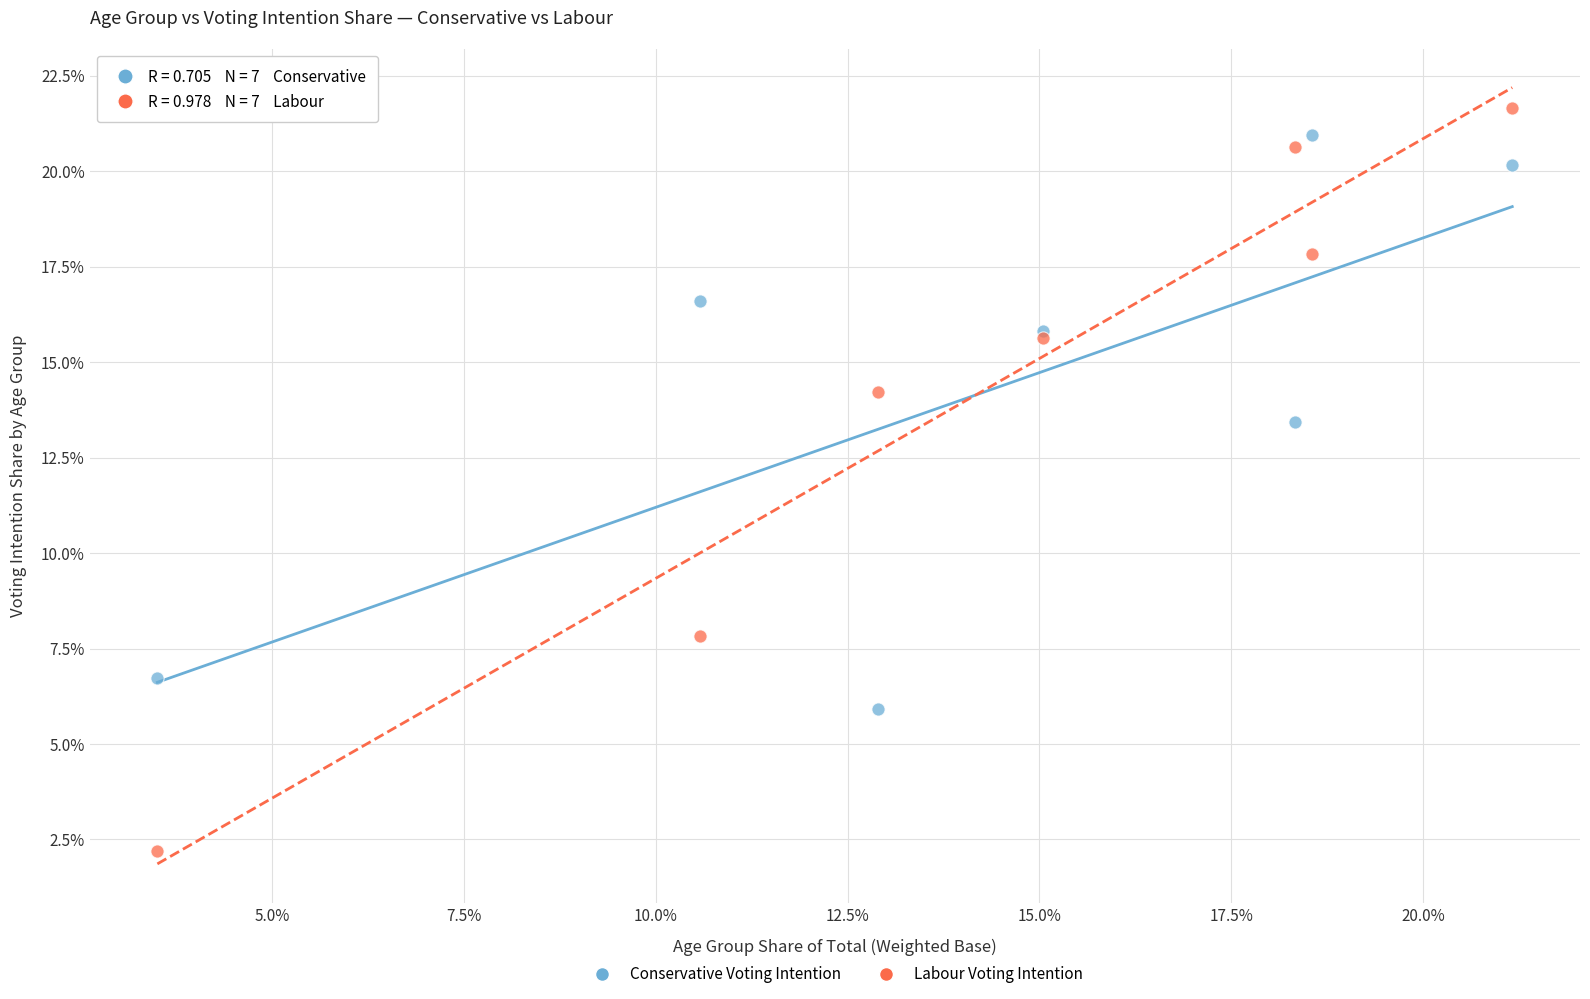

What are all the series names shown in the legend?

Conservative Voting Intention, Labour Voting Intention